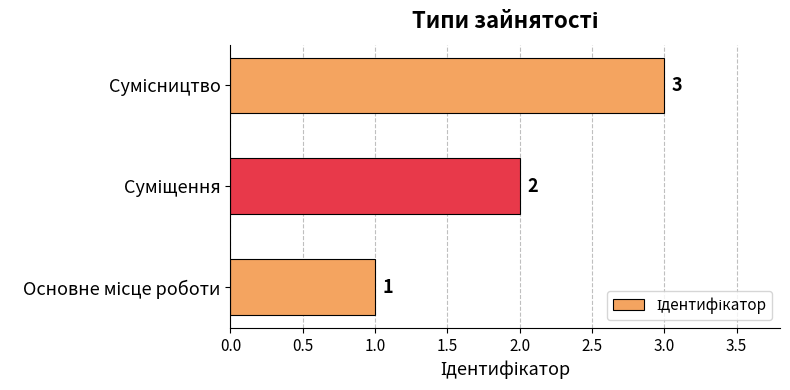

How many values are between 1 and 3?

3